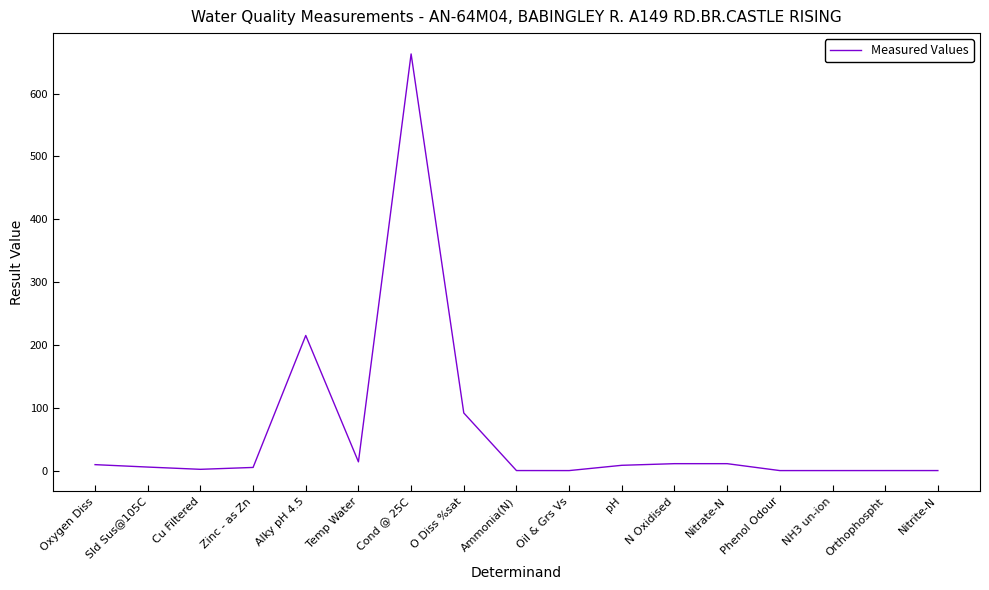

What is the average value?

60.9